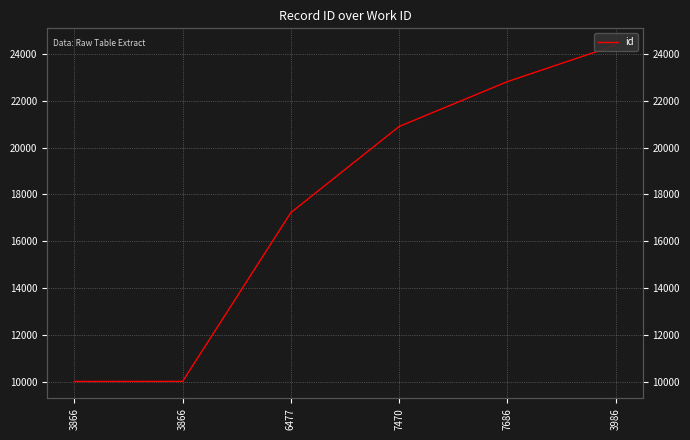

Count the number of data series in this chart.

1